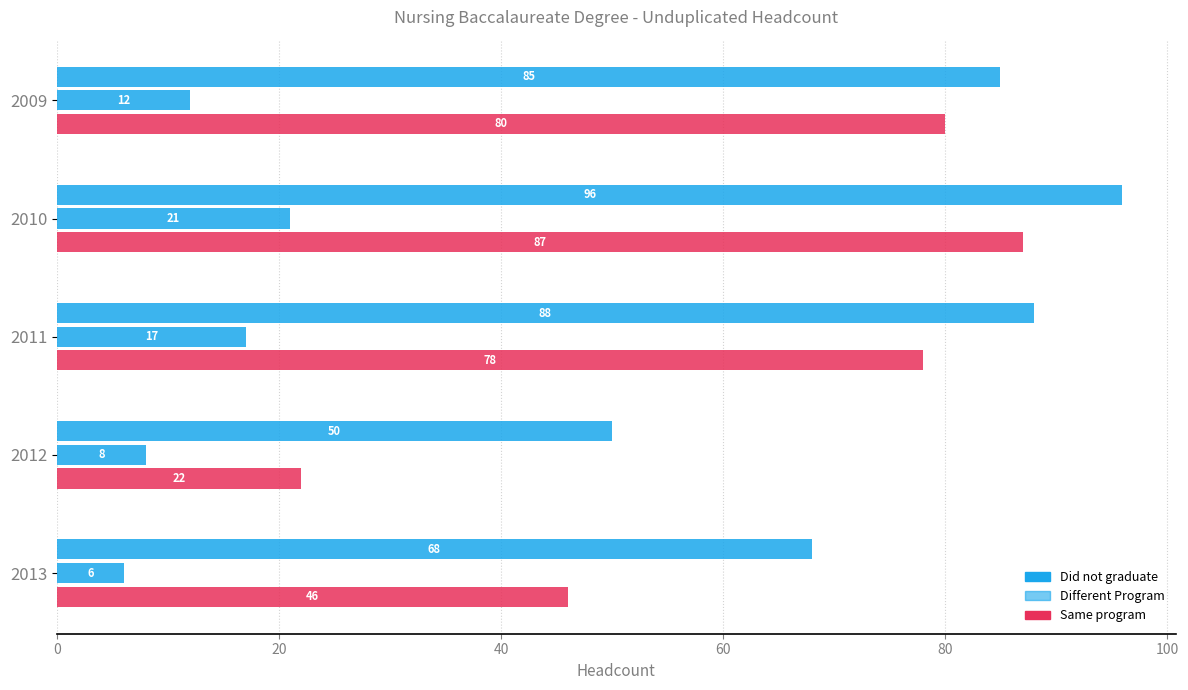

Count the number of data series in this chart.

3